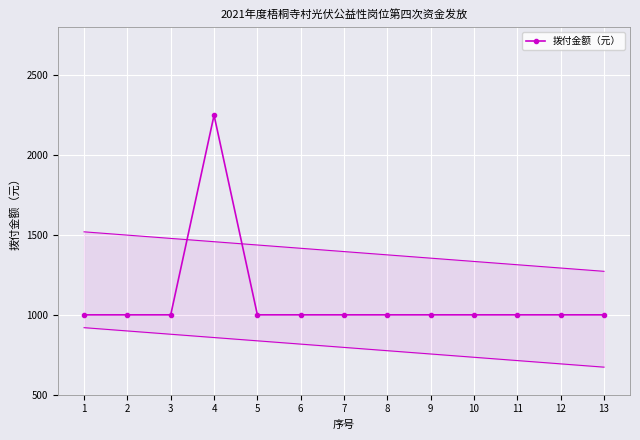

What is the minimum value shown in the chart?

1000